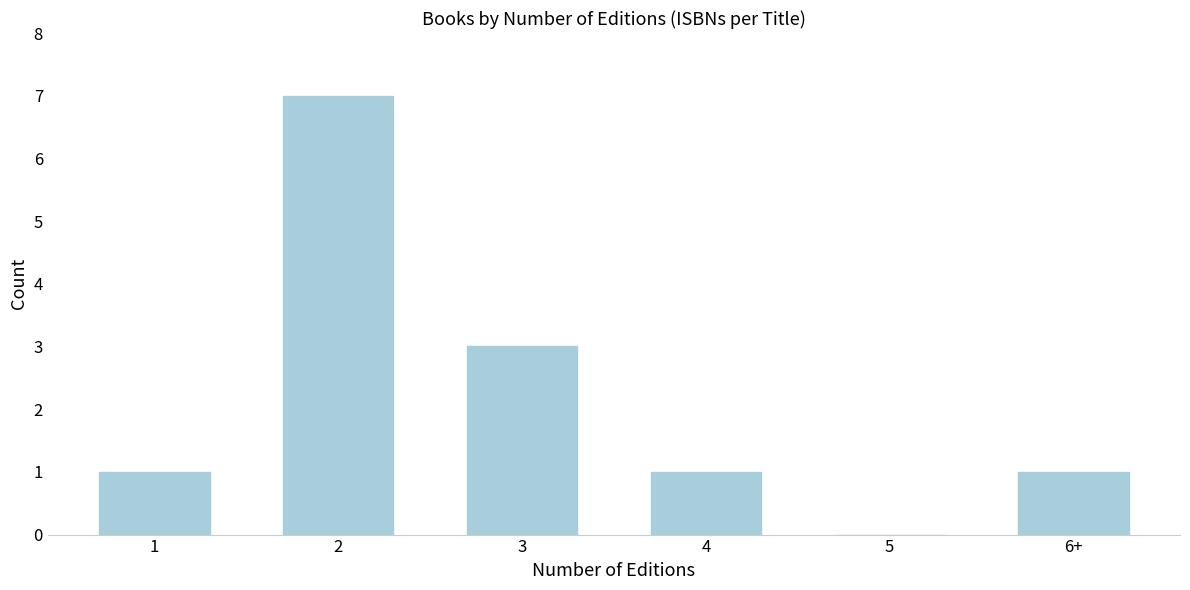

Reading right to left, list all the values displayed in this chart.

6+=1	5=0	4=1	3=3	2=7	1=1